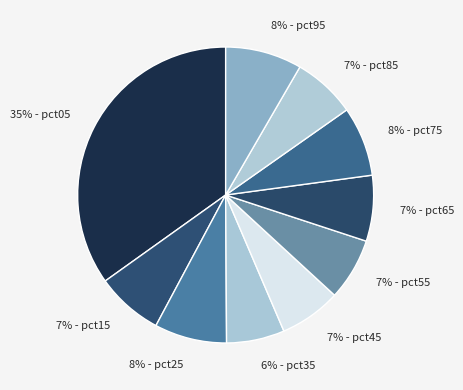

To the nearest percent, what percentage of the pie is 6% - pct35?

6%